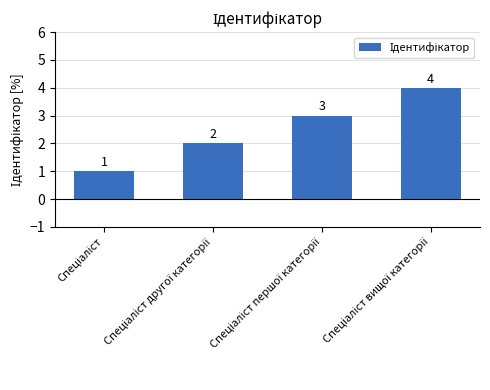

Count the values in the range 2 to 4.

3